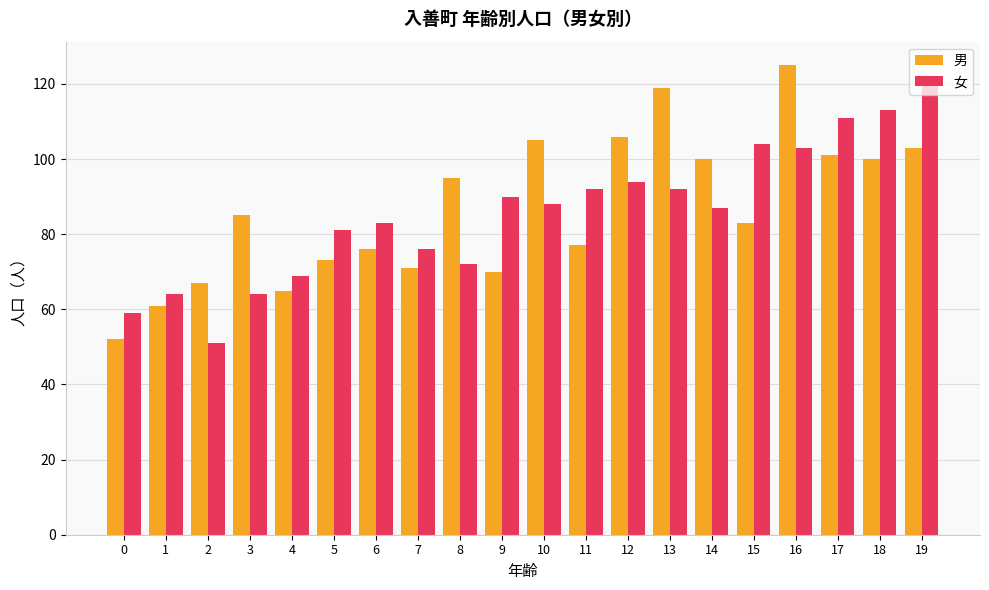

What is the difference between the maximum and second lowest values in the 女 series?

62